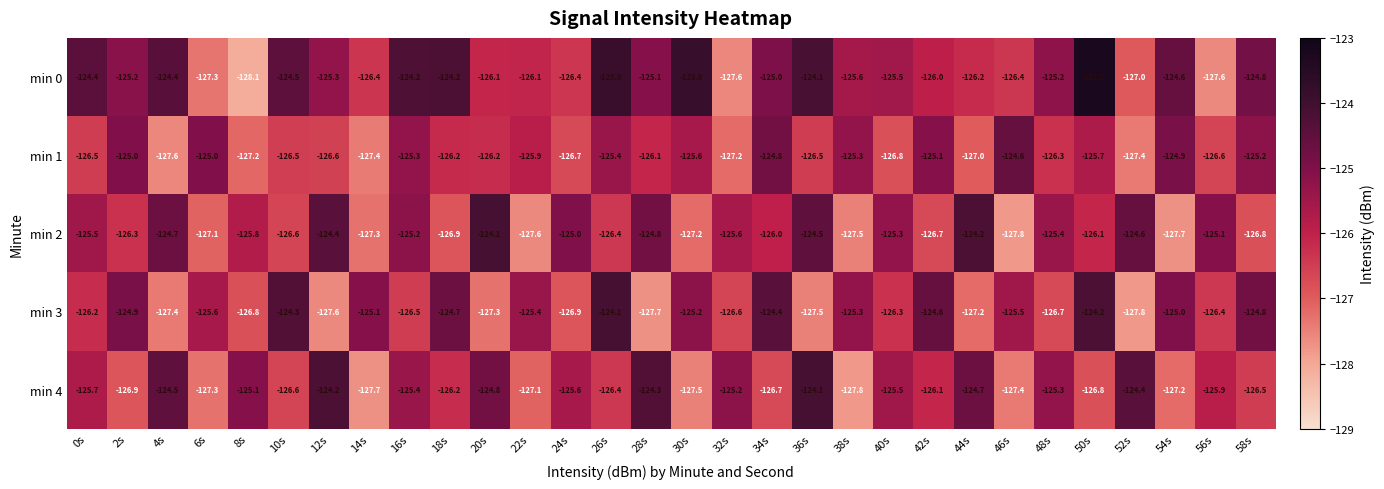

How many series are shown in this chart?

5